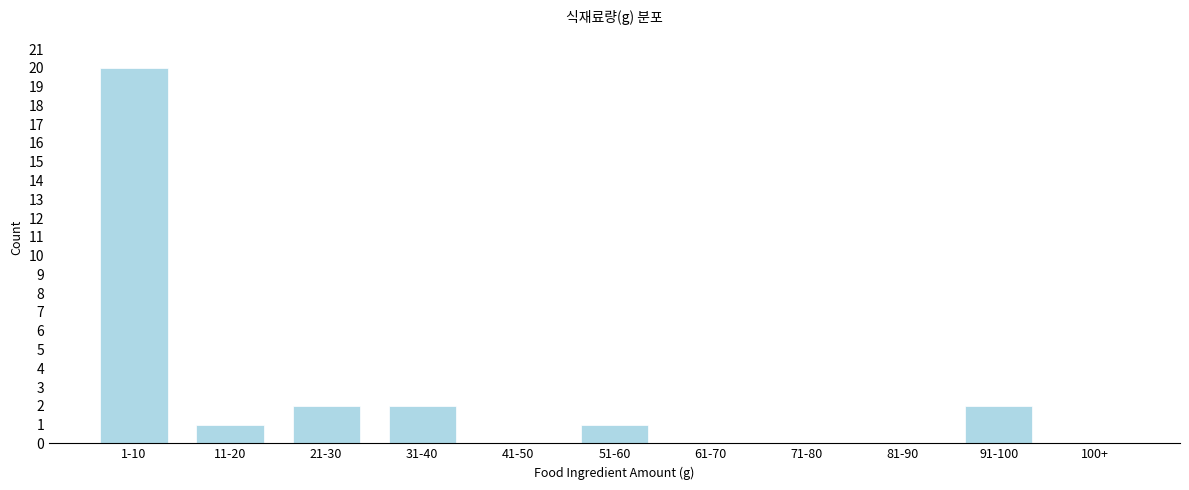

Reading right to left, list all the values displayed in this chart.

100+=0	91-100=2	81-90=0	71-80=0	61-70=0	51-60=1	41-50=0	31-40=2	21-30=2	11-20=1	1-10=20